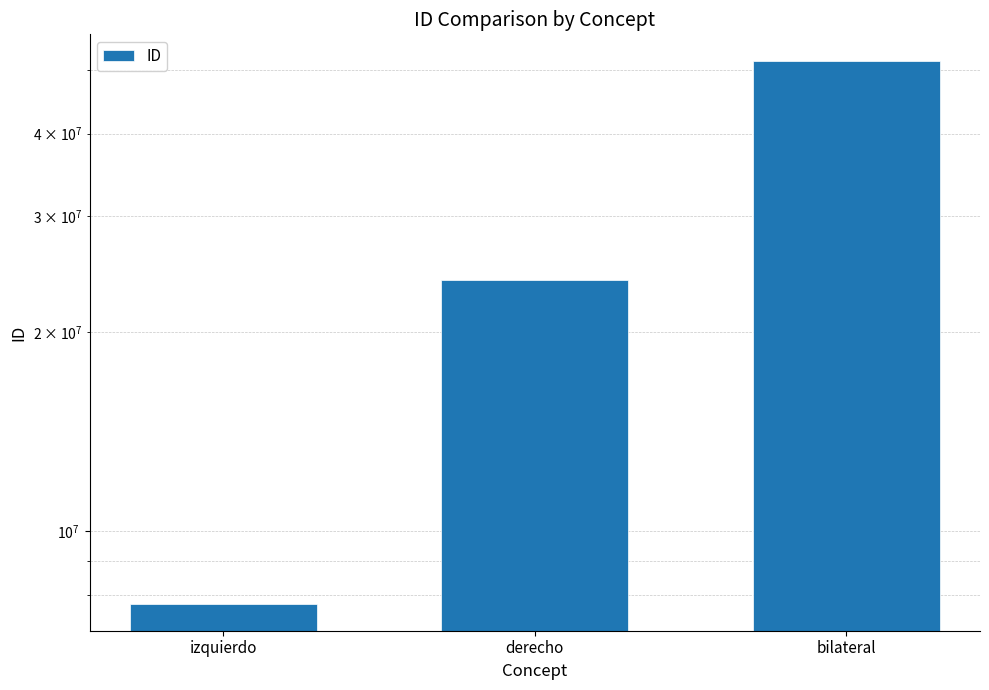

What position from the right is bilateral?

1